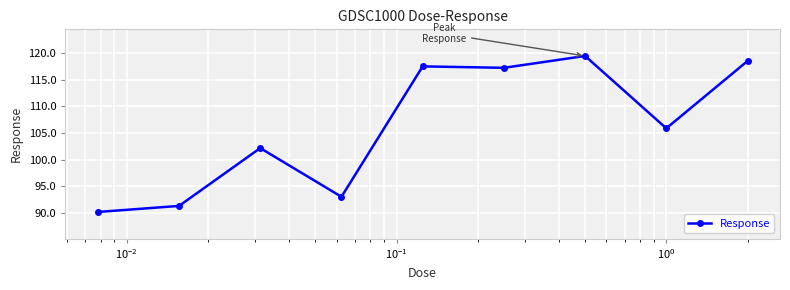

What is the greatest value displayed?

119.5